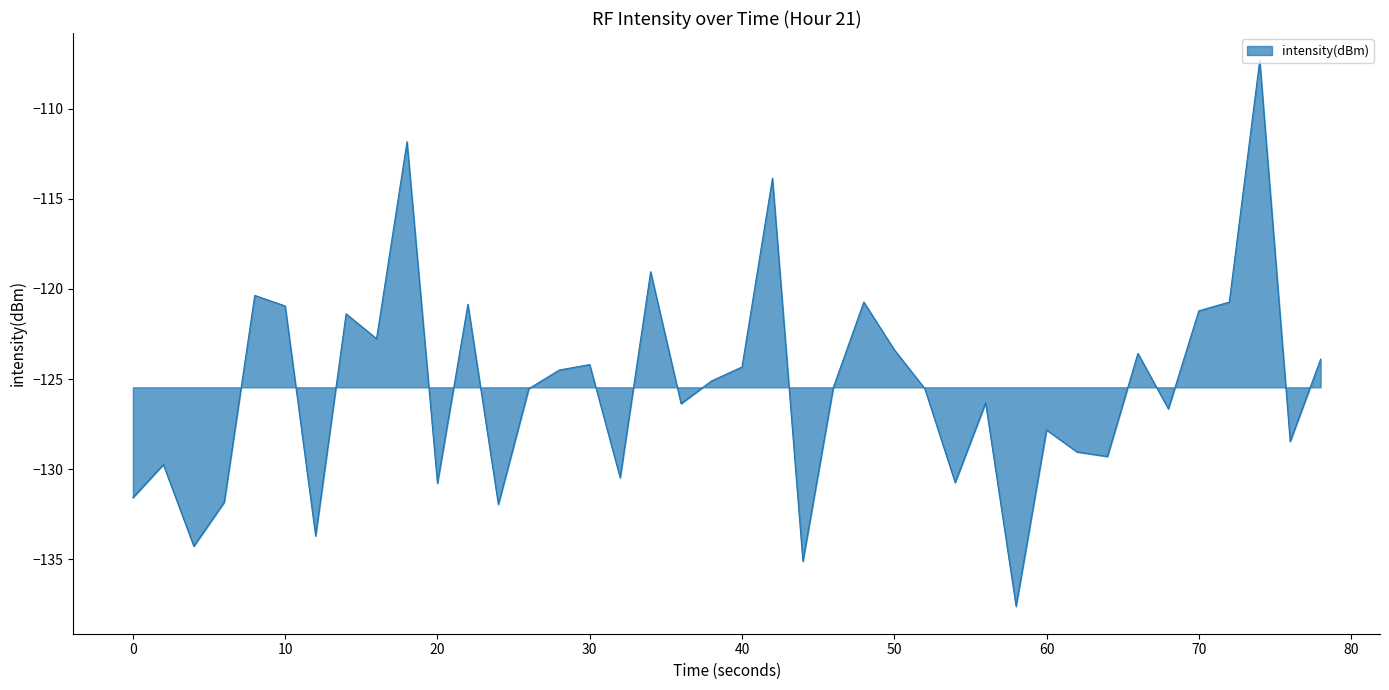

What is the difference between the maximum and minimum values?

30.3